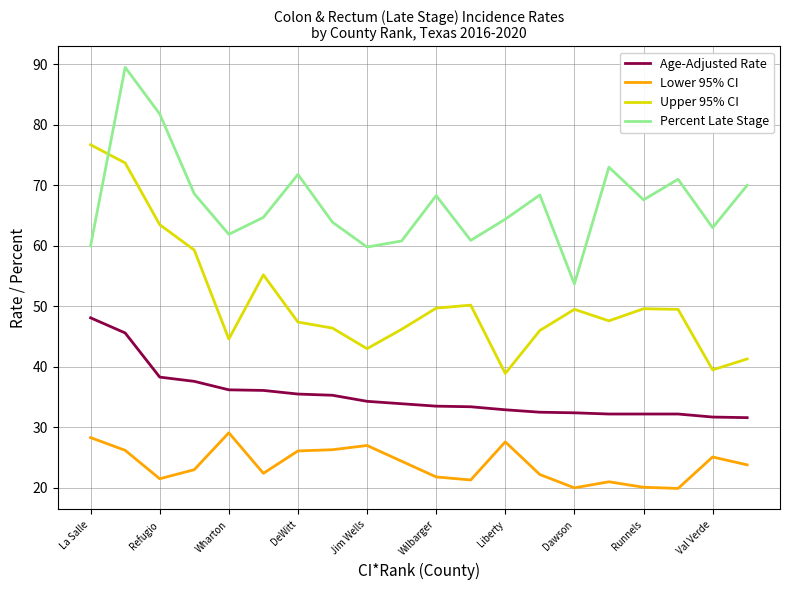

True or false: Percent Late Stage and Lower 95% CI cross at least once.

False